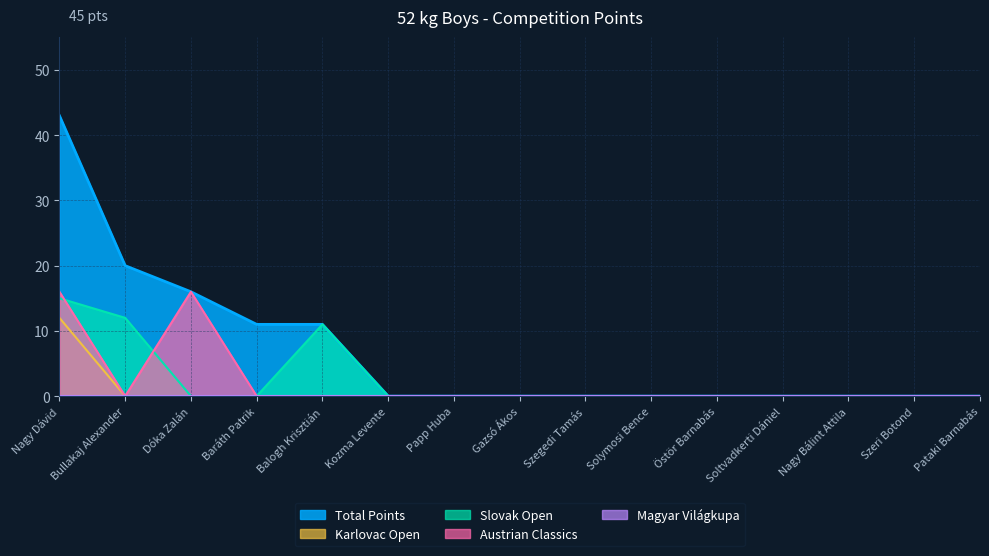

Rank the categories by Karlovac Open value from lowest to highest.

Bullakaj Alexander, Dóka Zalán, Baráth Patrik, Balogh Krisztián, Kozma Levente, Papp Huba, Gazsó Ákos, Szegedi Tamás, Solymosi Bence, Östör Barnabás, Soltvadkerti Dániel, Nagy Bálint Attila, Szeri Botond, Pataki Barnabás, Nagy Dávid